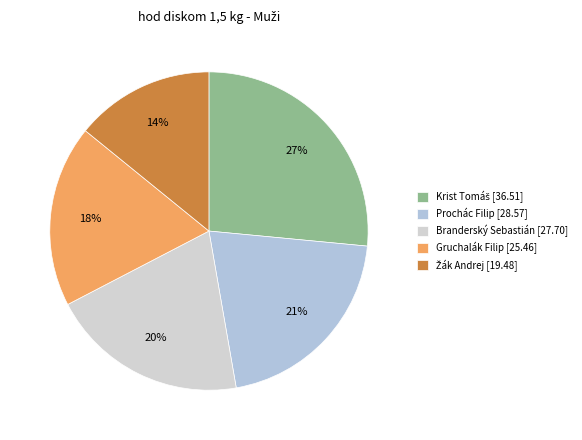

How many segments does this pie chart have?

5